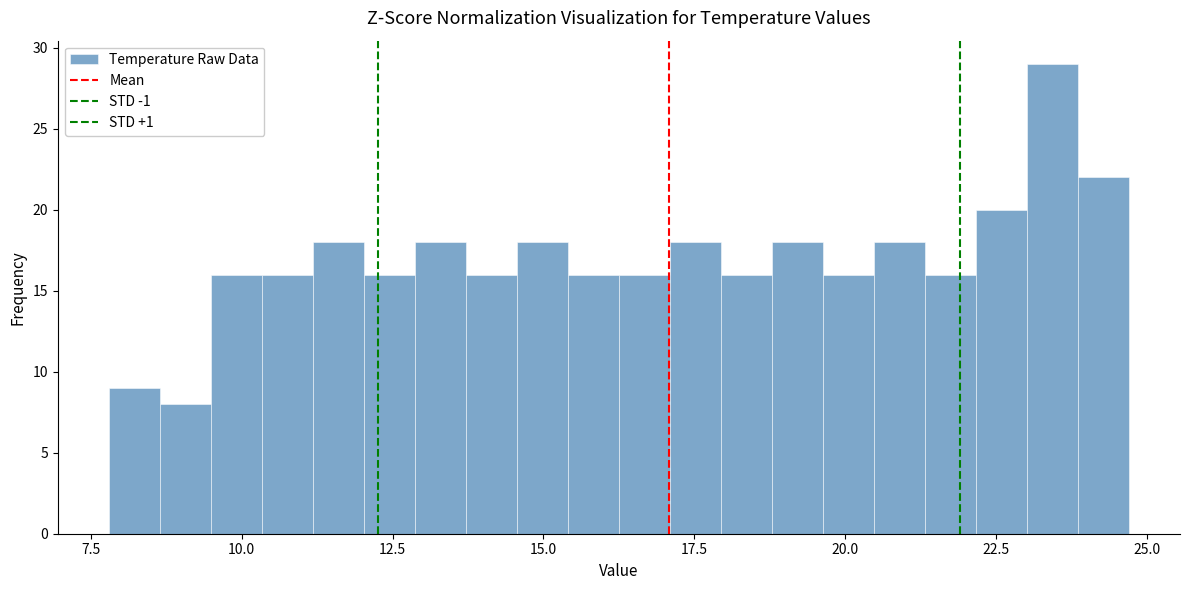

Around what value on the x-axis is the tallest bar? Give the approximate position of its centre, as read against the axis.

23.5